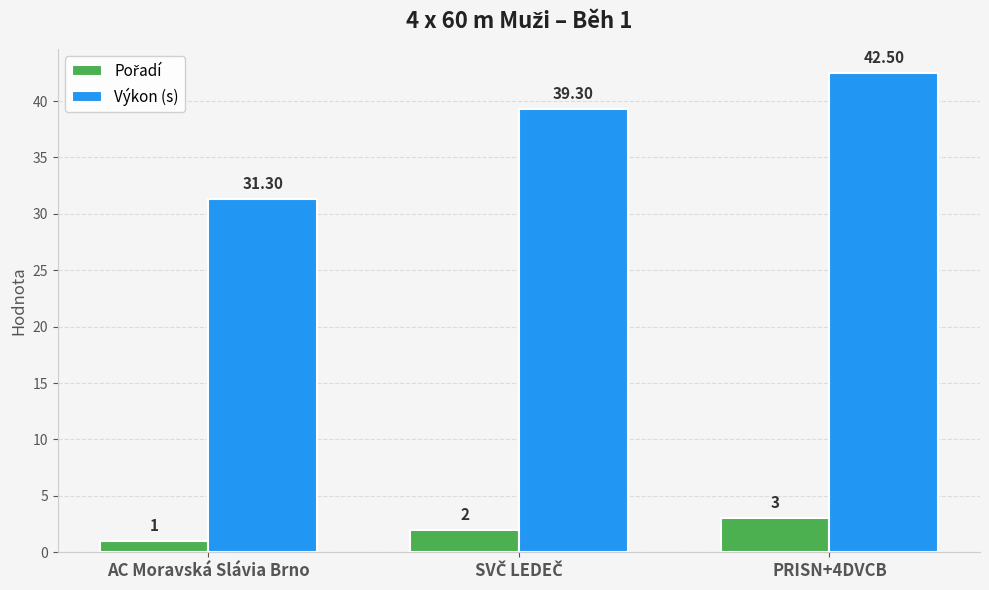

Which series has the widest spread of values?

Výkon (s)